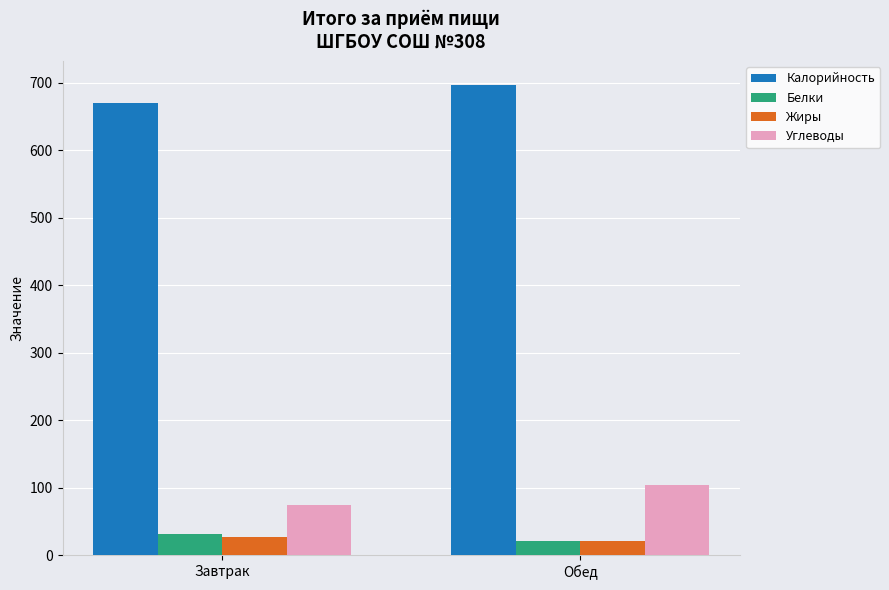

List the labels in order of Калорийность value, largest first.

Обед, Завтрак